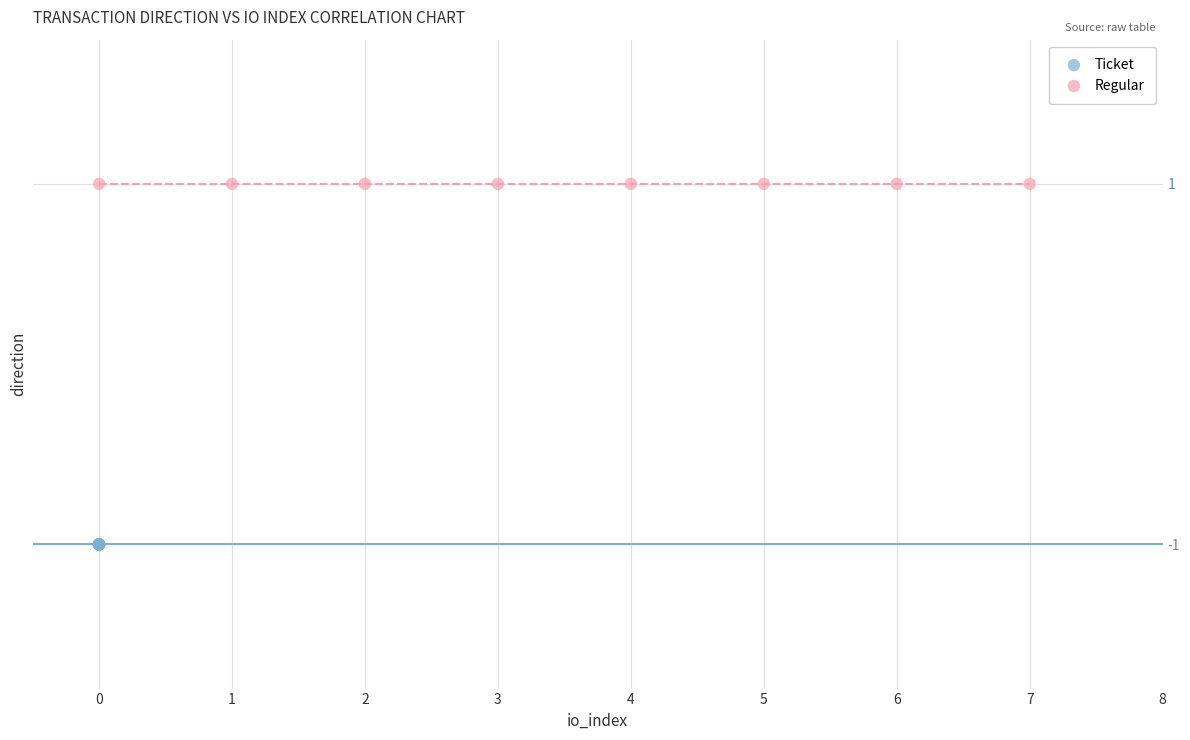

Which series reaches the maximum Y coordinate?

Regular